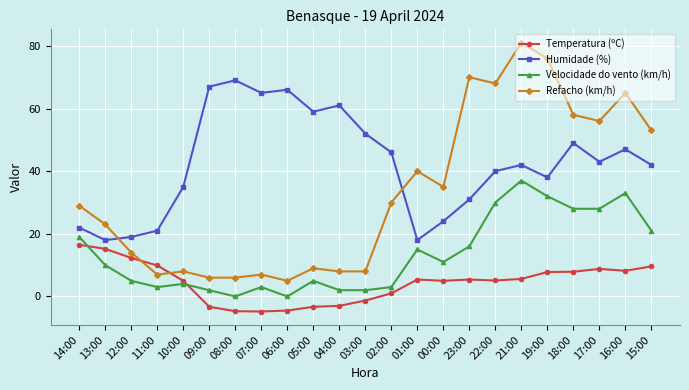

At 05:00, list the series in order from smallest to largest.

Temperatura (ºC), Velocidade do vento (km/h), Refacho (km/h), Humidade (%)